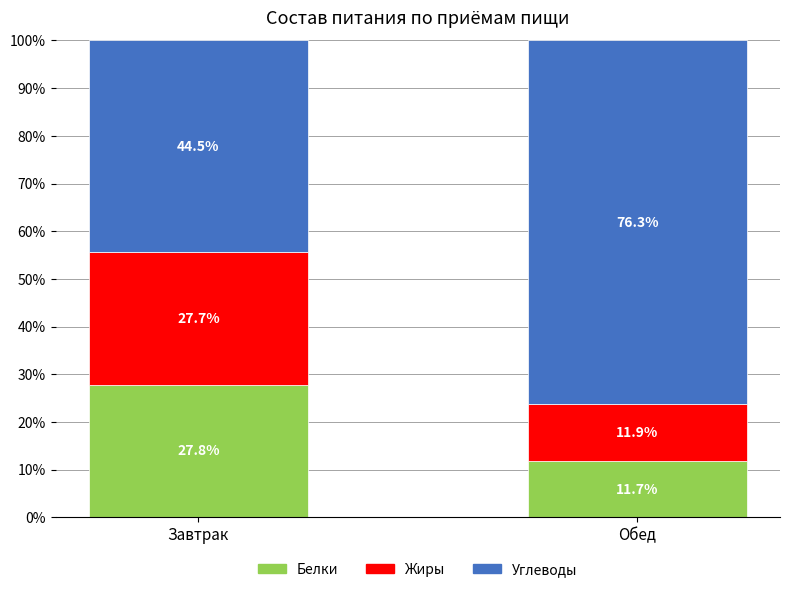

What is the difference between the maximum and minimum values in the Белки series?

16.1